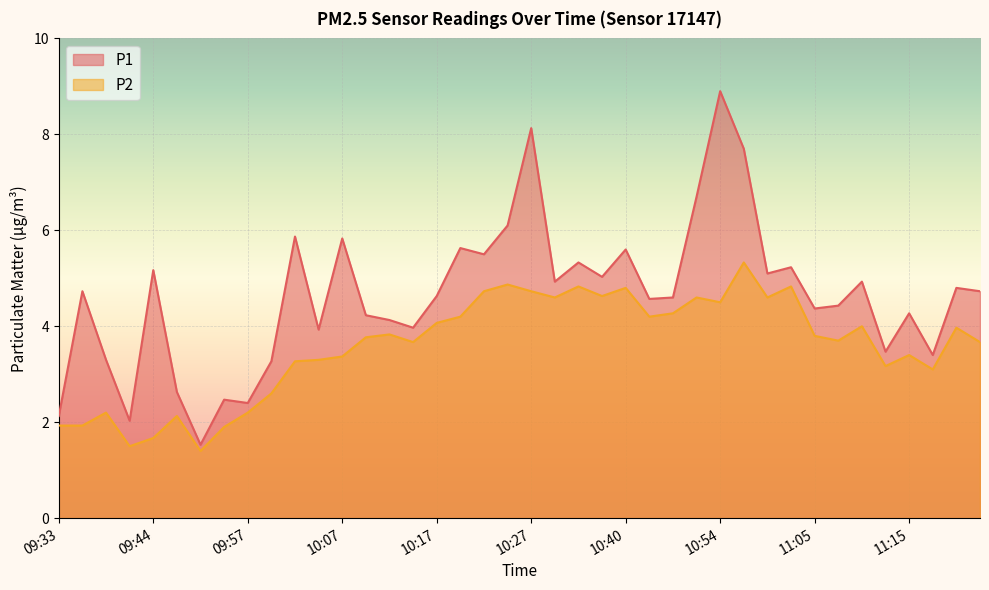

What are all the series names shown in the legend?

P1, P2